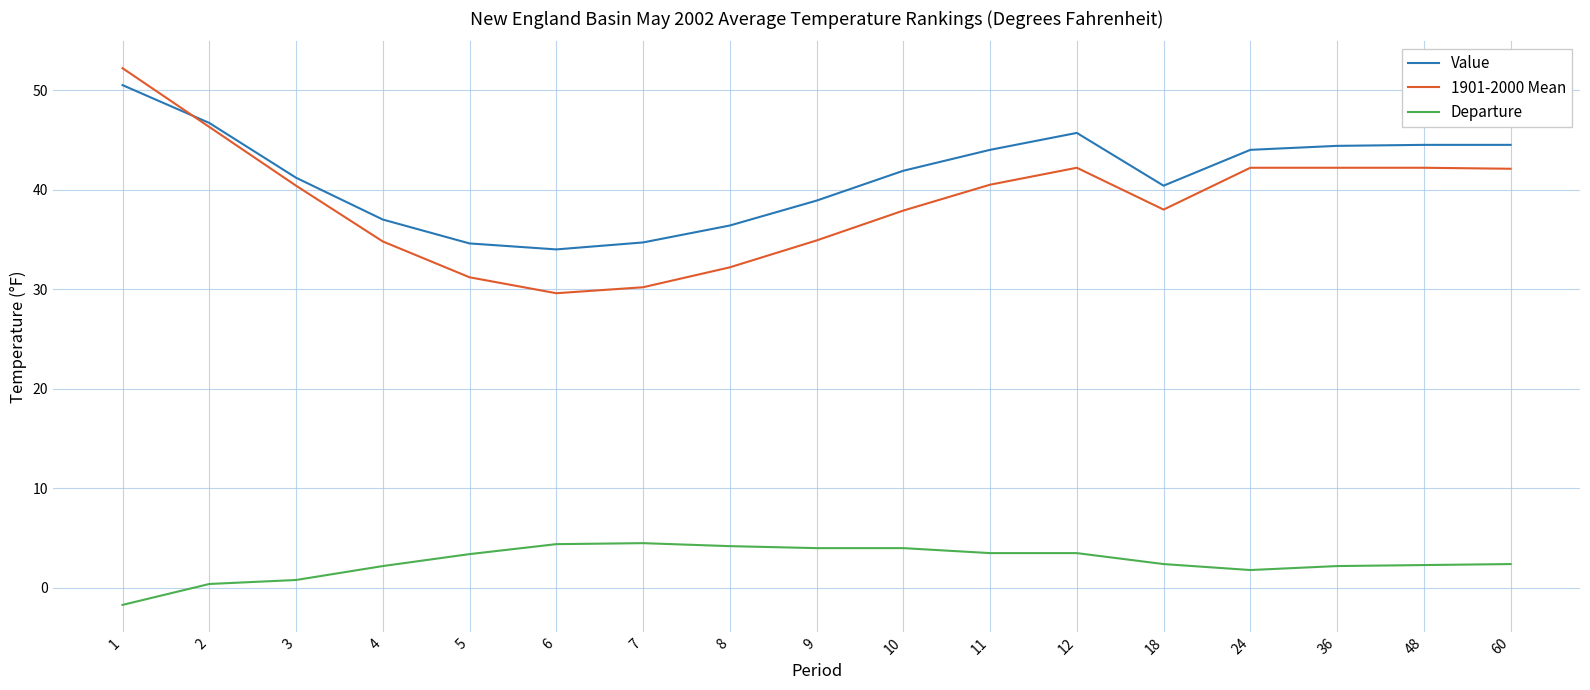

Is this an area chart (filled region under the line)?

No